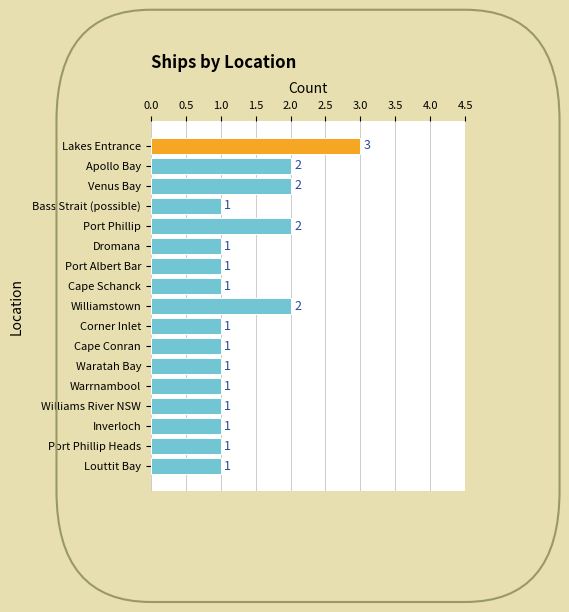

Which has a higher value, Inverloch or Williamstown?

Williamstown